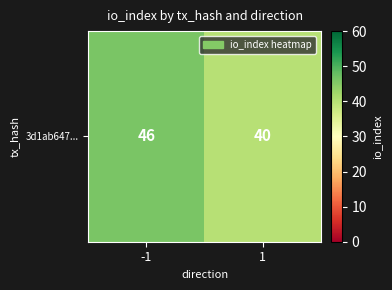

How many values are below 46?

1